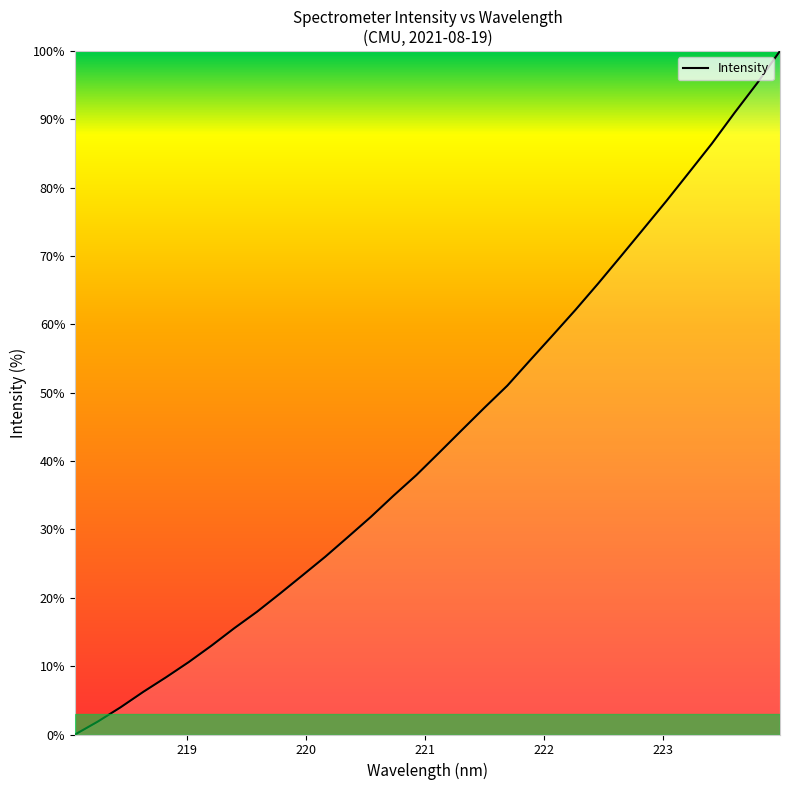

How many lines are shown in the chart?

1